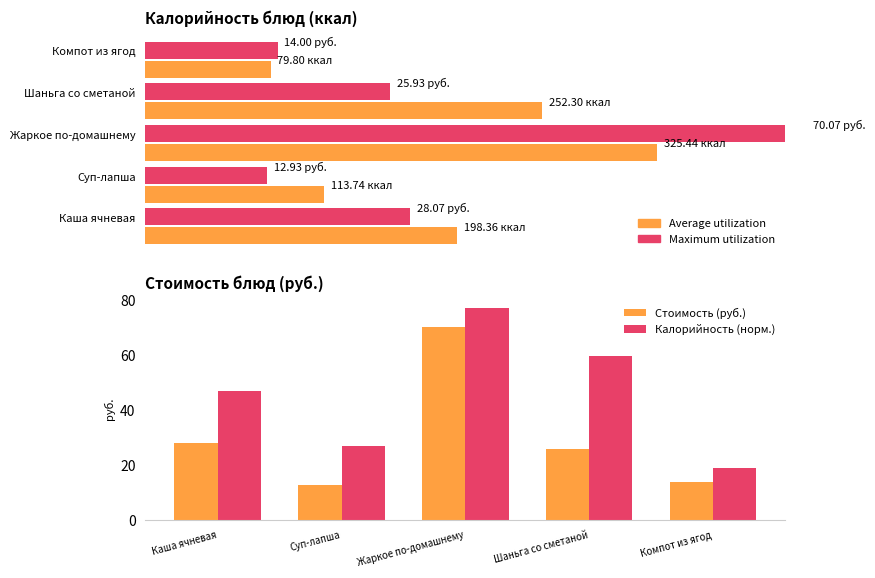

What are all the series names shown in the legend?

Стоимость (руб.), Калорийность (норм.)